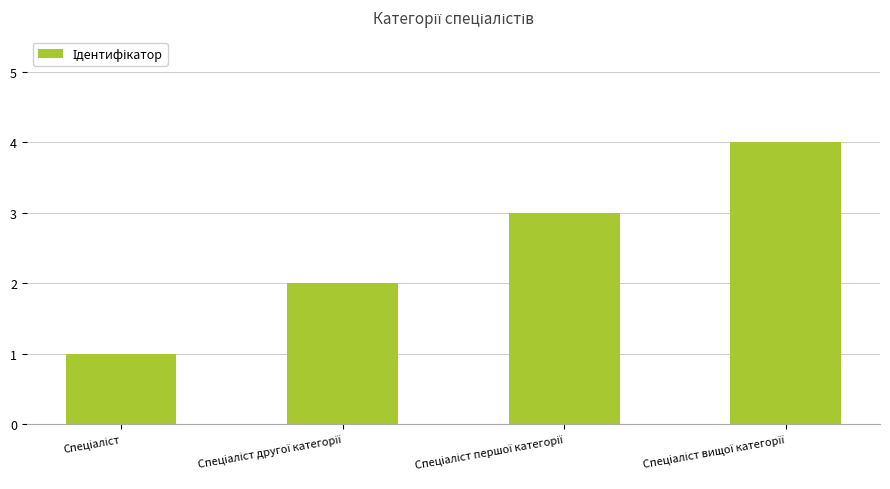

What is the difference between the maximum and minimum values?

3